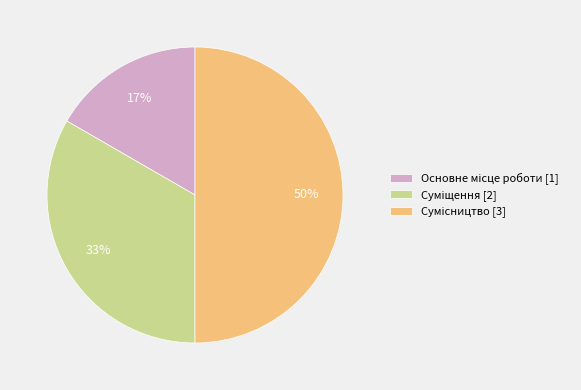

To the nearest percent, what is the difference between the largest and smallest slice percentages?

33%